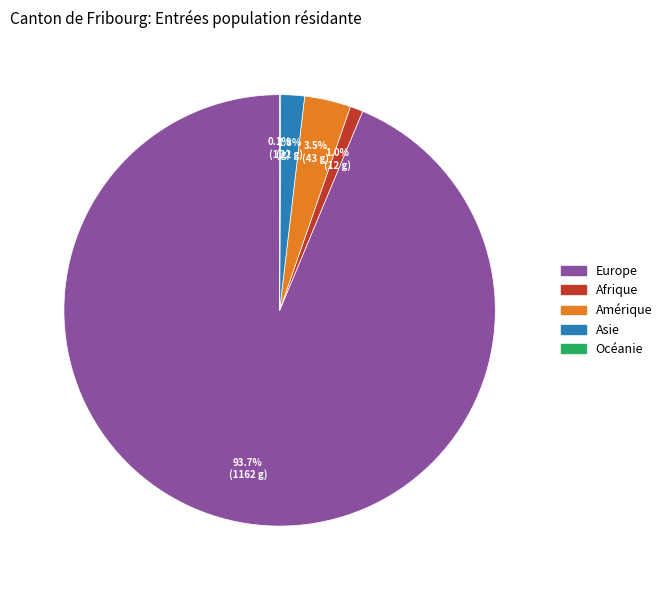

Is it true that Afrique is 11% of the pie?

False